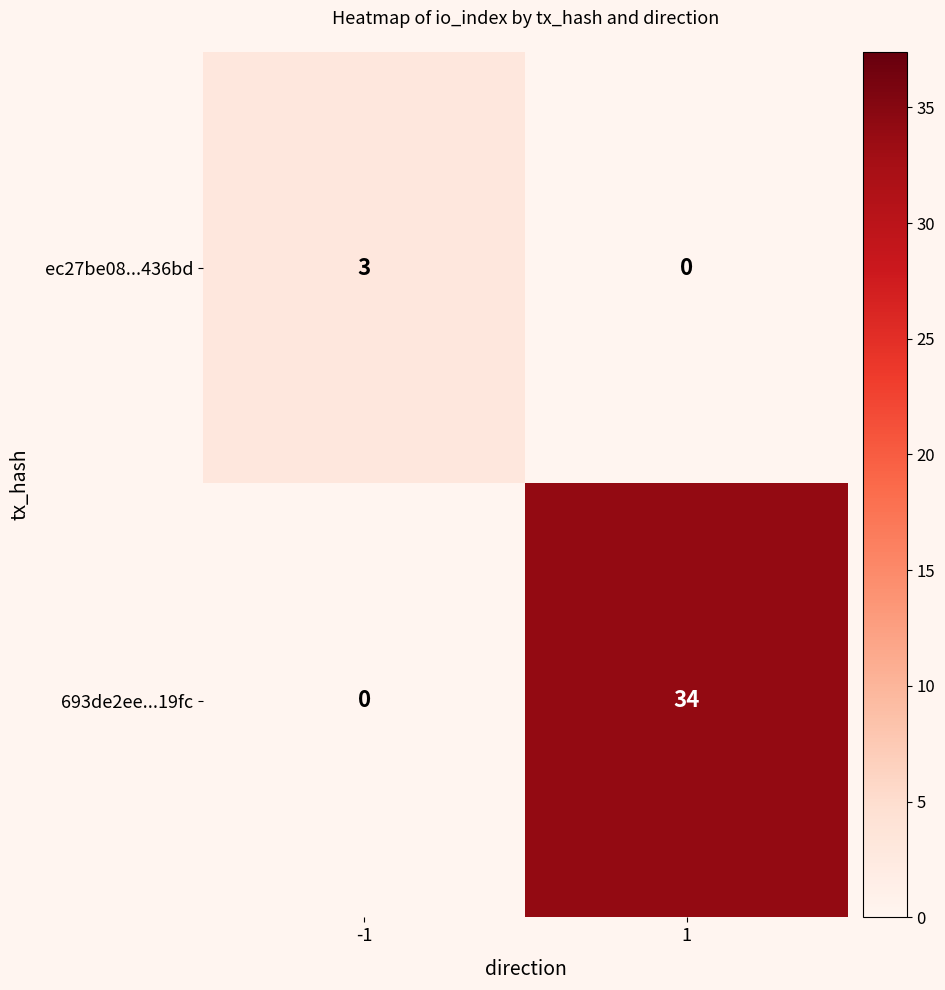

Reading left to right, extract all data points from this chart.

ec27be08...436bd: -1=3	1=0
693de2ee...19fc: -1=0	1=34